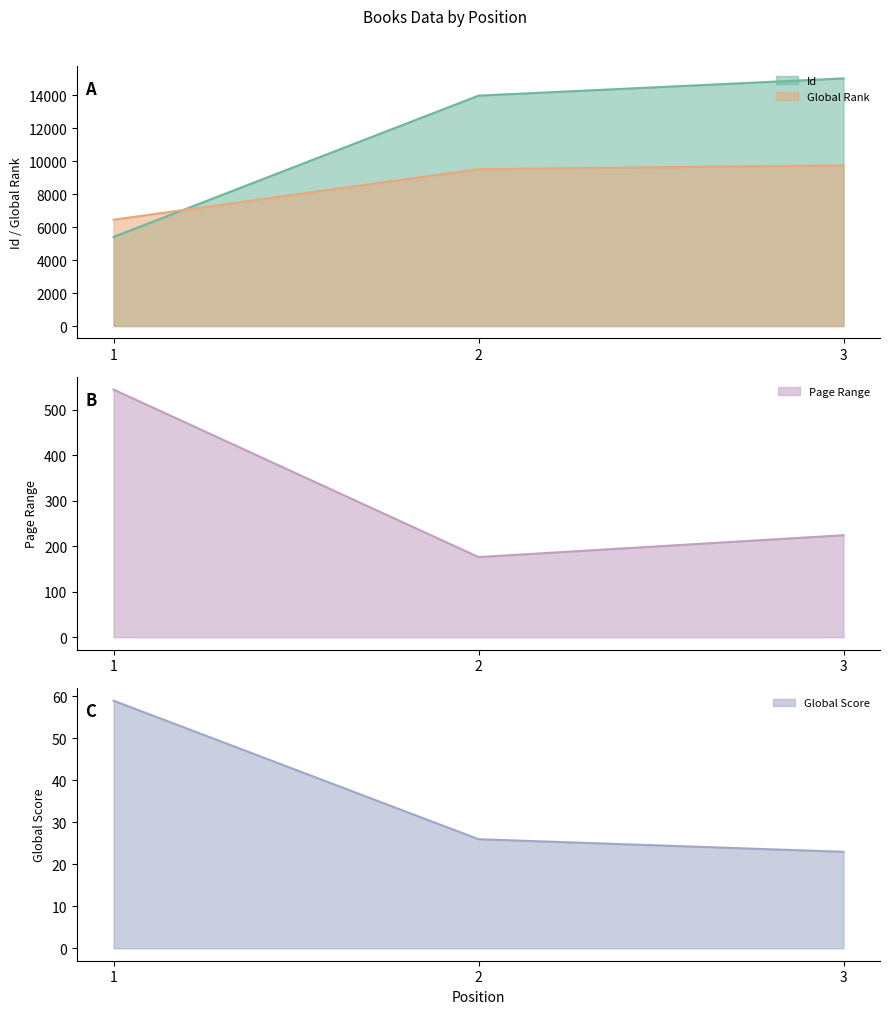

What is the average value of the Global Rank series?

8579